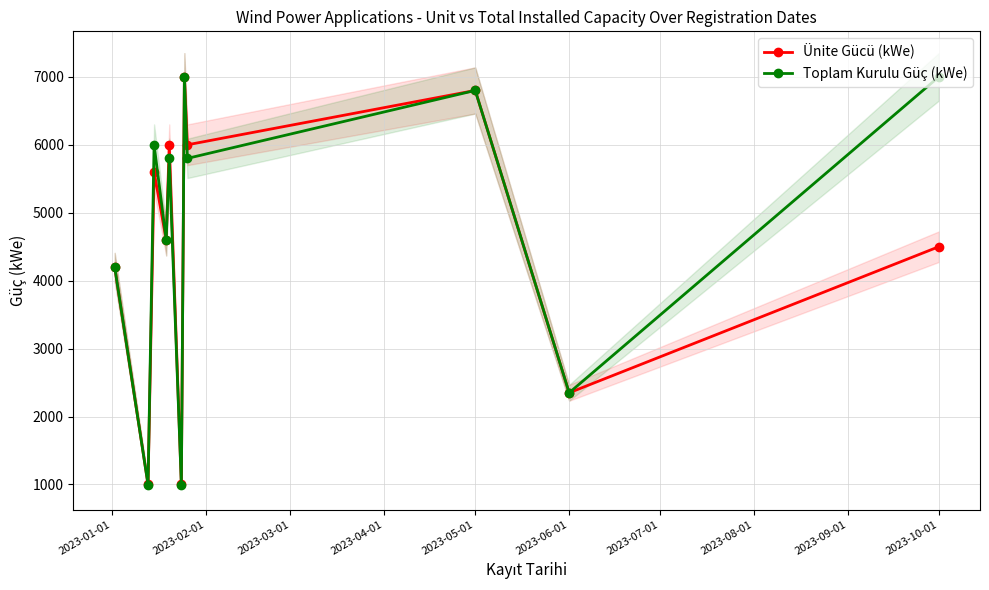

What is the highest value of the Ünite Gücü (kWe) series?

7000